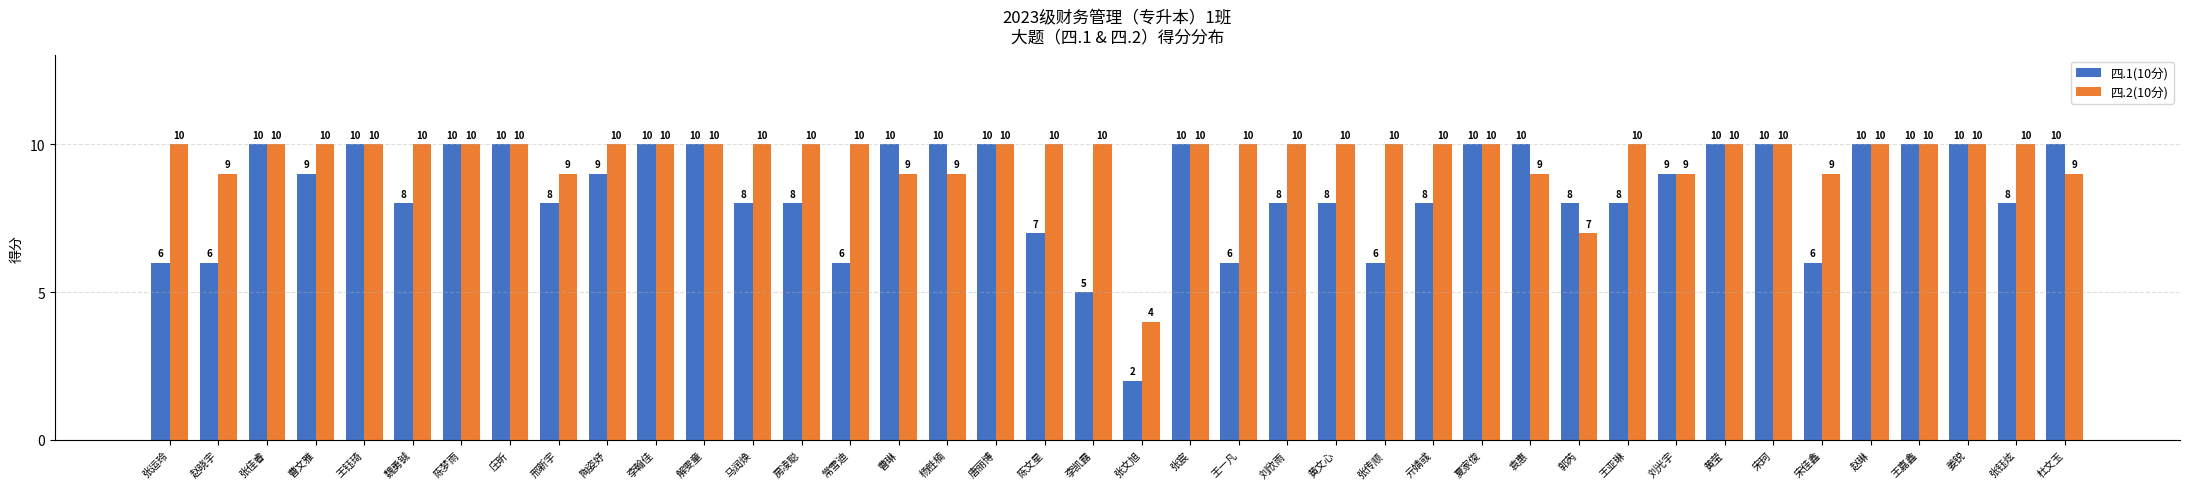

What is the total value across all series at 王嘉鑫?

20